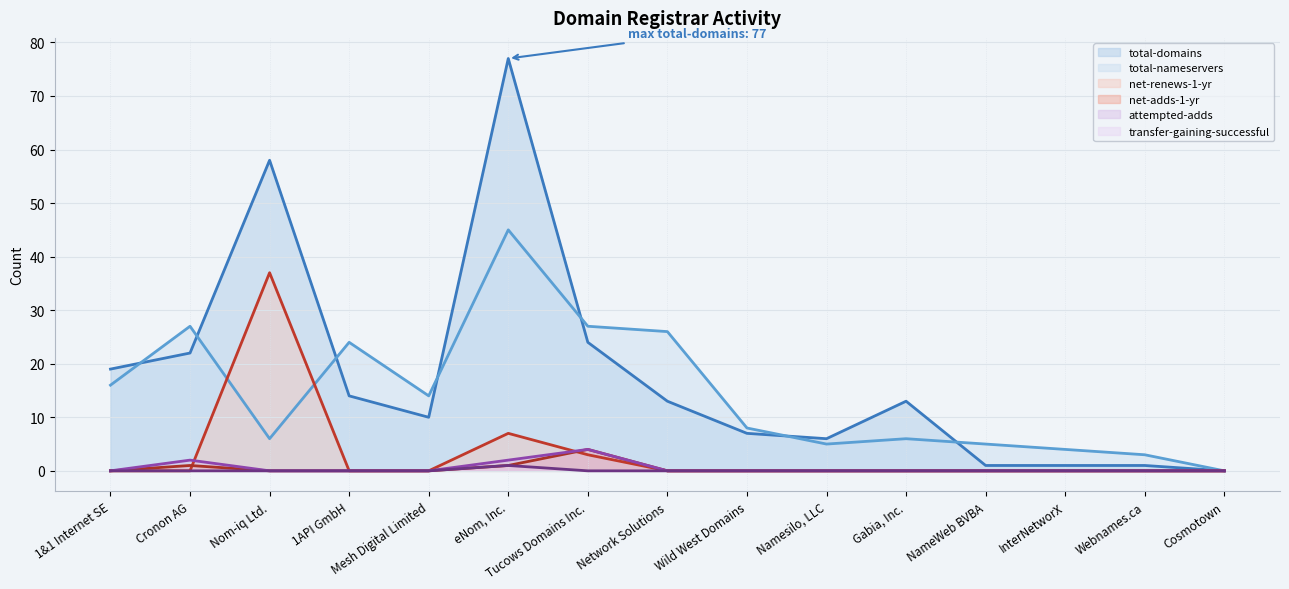

The attempted-adds (line) series shows 3 at InterNetworX. True or false?

False